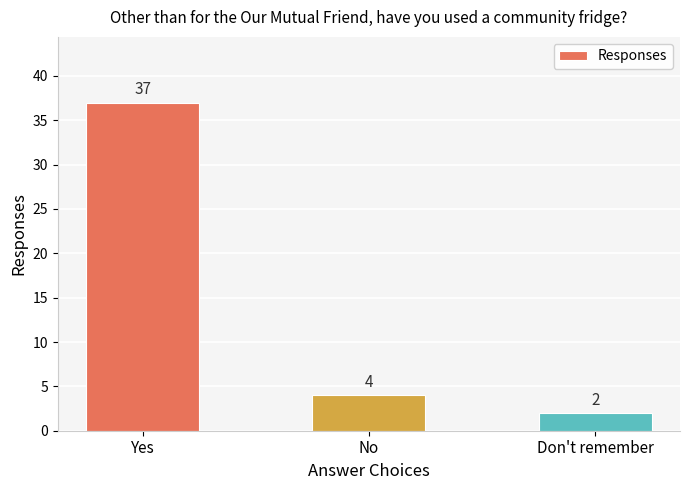

What value does the data have at No, to the nearest 5?

5